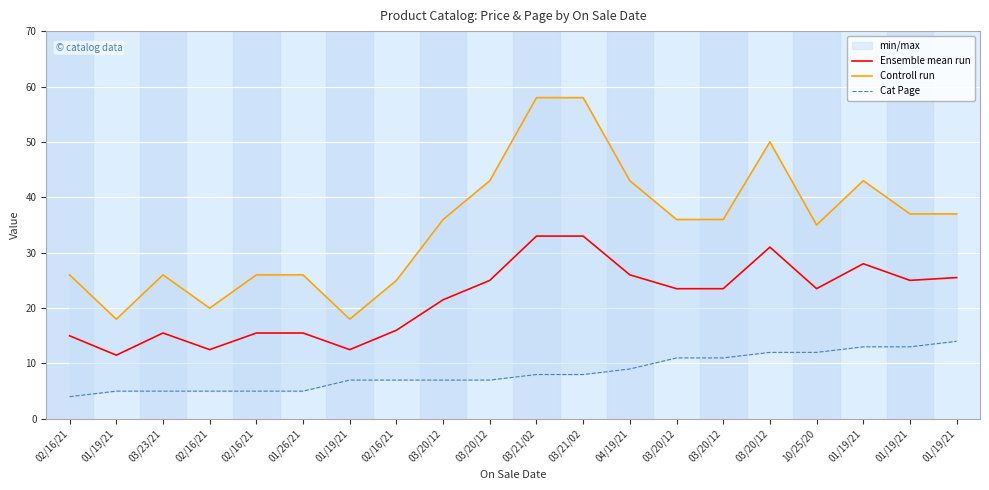

At which label does Ensemble mean run first exceed 23?

03/20/12